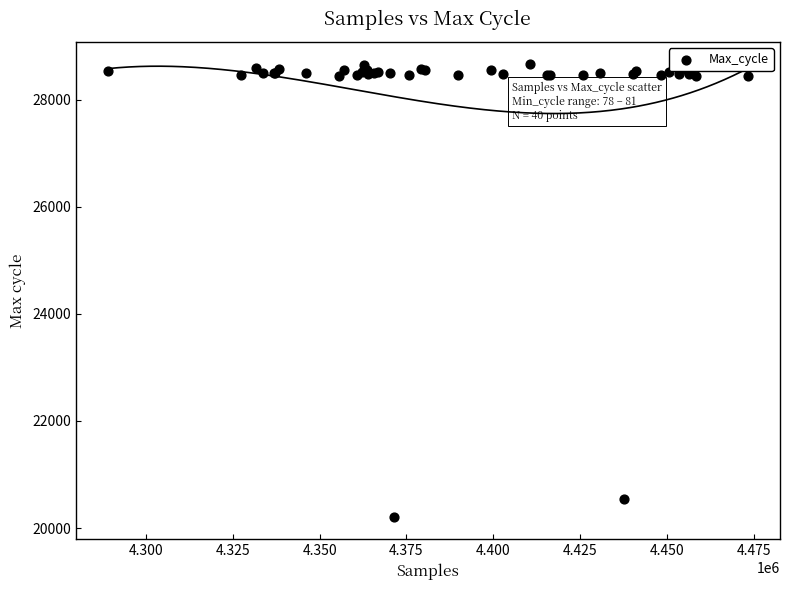

What Y value in the scatter plot is closest to 24436?

20549